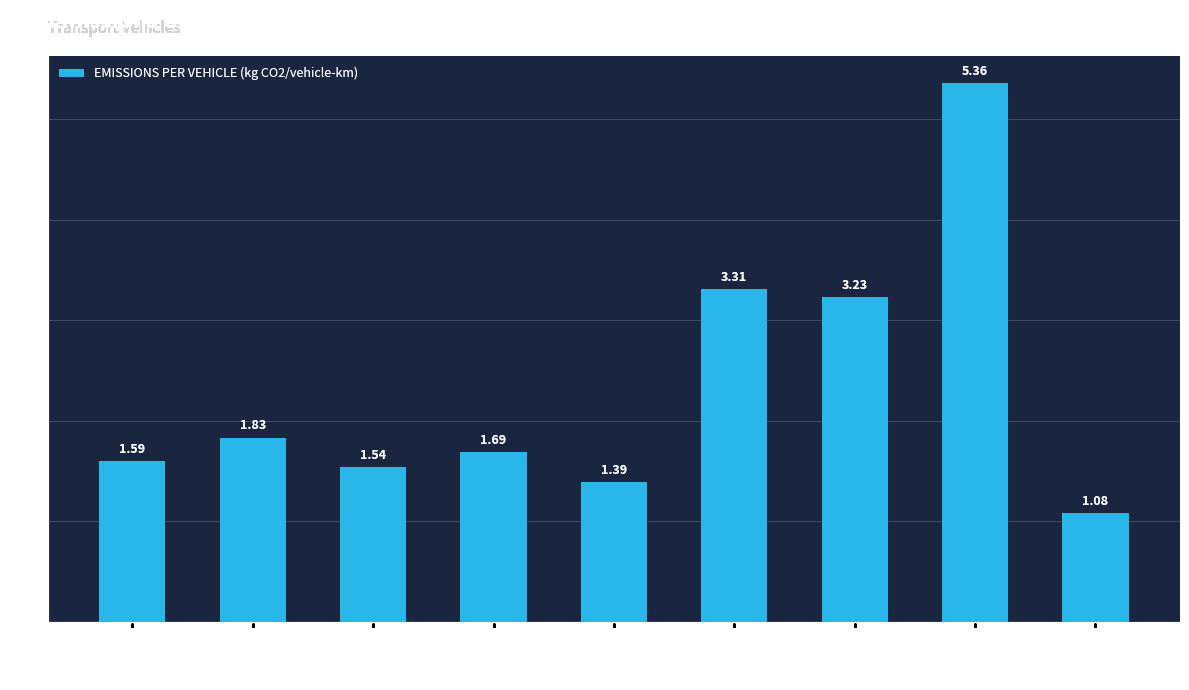

At which category does the chart reach its minimum across all series?

METRO